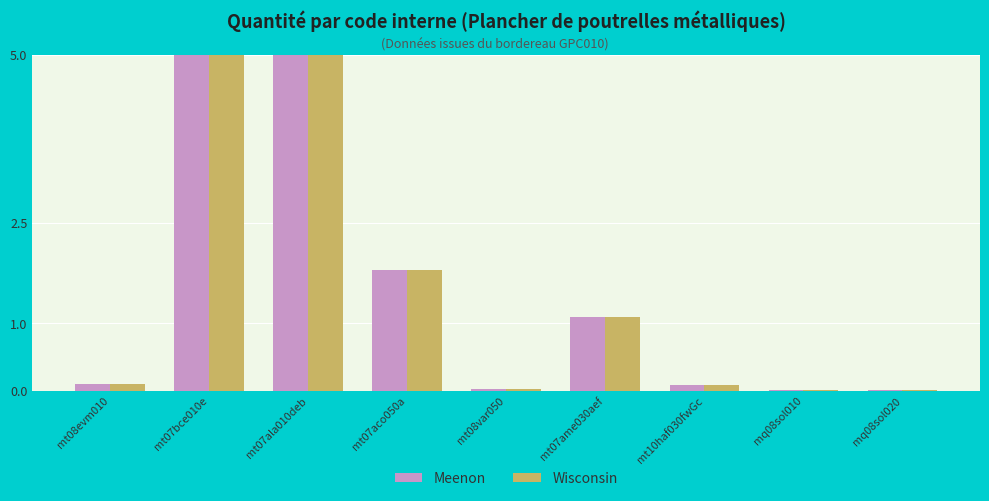

What is the difference between the maximum and minimum values in the Wisconsin series?

13.4